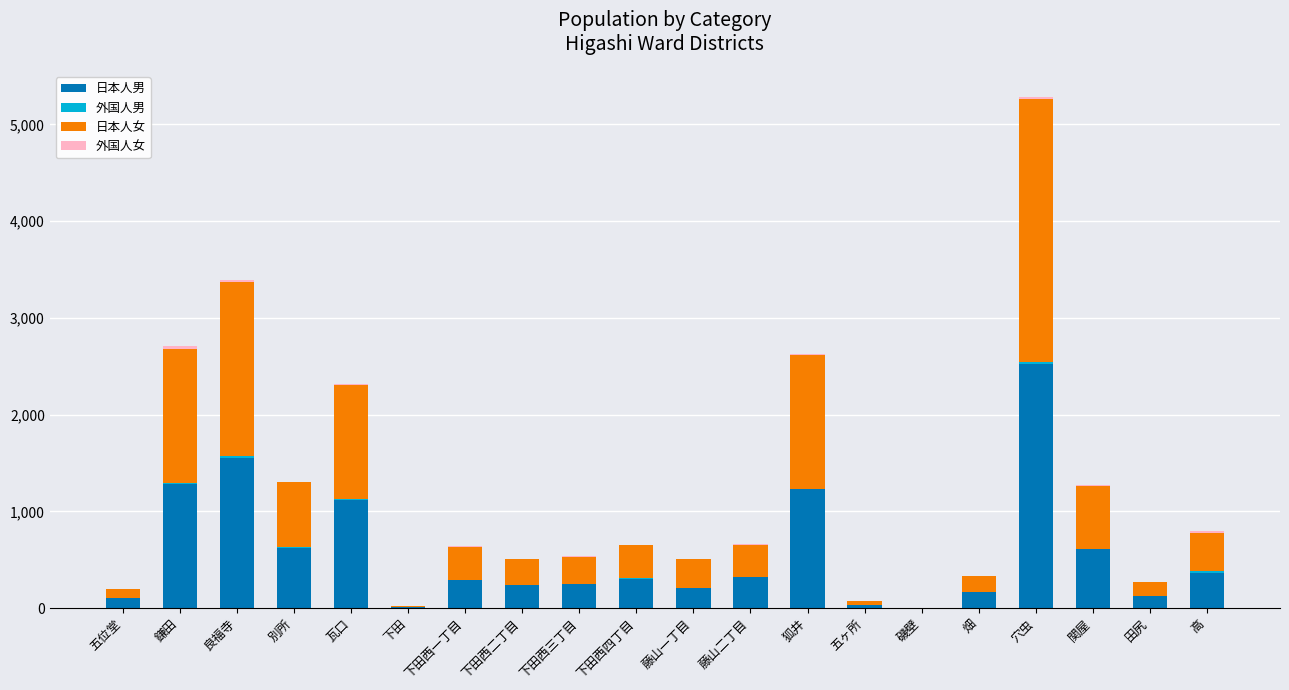

The 日本人男 series shows 128 at 田尻. True or false?

True